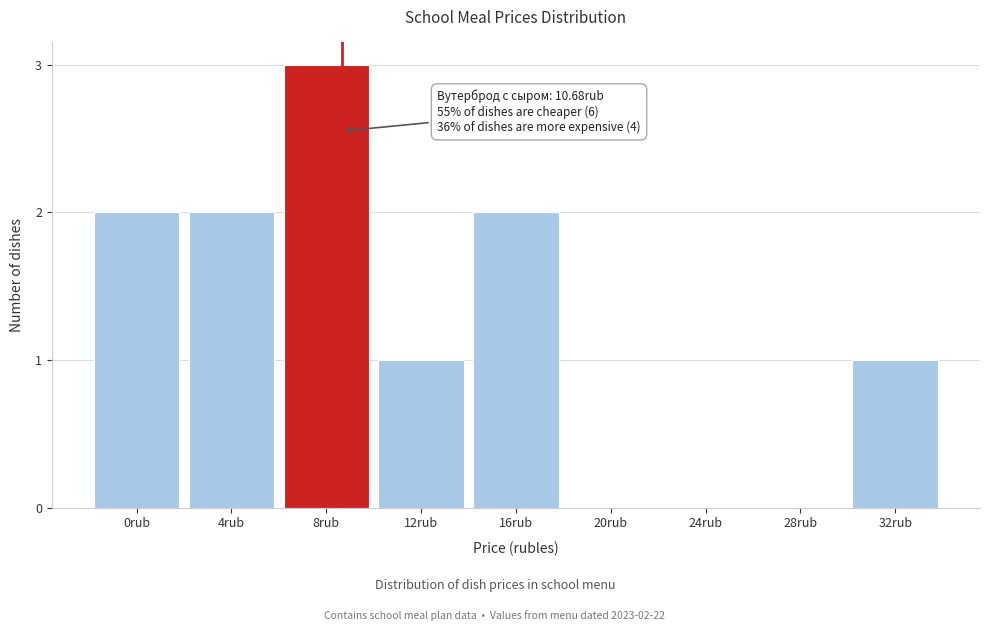

Reading left to right, extract all data points from this chart.

0rub=2	4rub=2	8rub=3	12rub=1	16rub=2	20rub=0	24rub=0	28rub=0	32rub=1